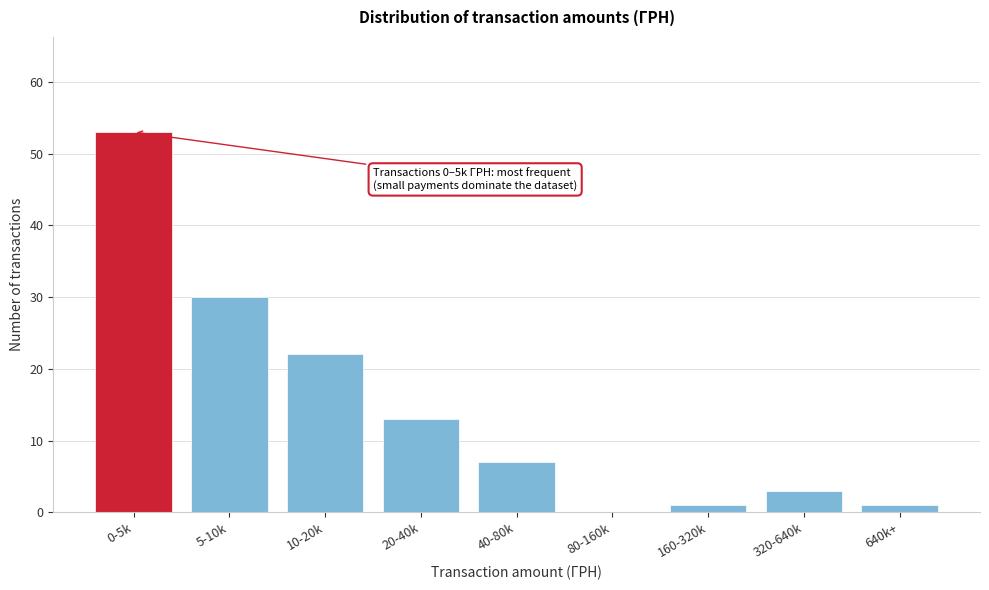

Reading left to right, transcribe all the data shown in this chart.

0-5k=53	5-10k=30	10-20k=22	20-40k=13	40-80k=7	80-160k=0	160-320k=1	320-640k=3	640k+=1